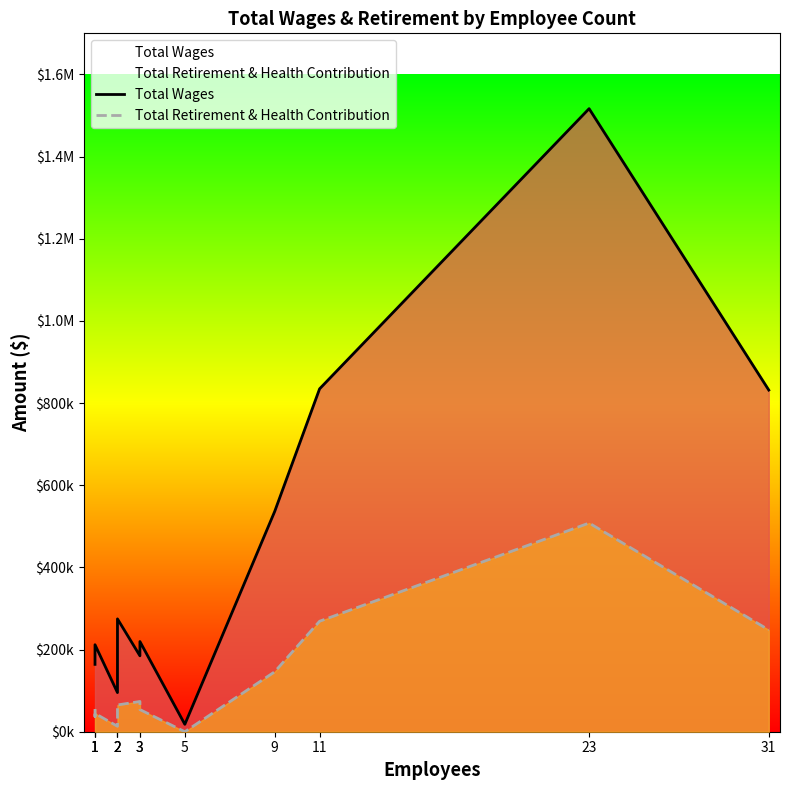

Reading left to right, what are all the values shown in this chart?

Total Wages: 163986	167763	211758	95282	182032	274637	184806	219489	18000	536077	834644	1516609	831648
Total Retirement & Health Contribution: 55235	37066	44528	13227	61287	65163	73625	53892	0	145882	268942	507969	247765